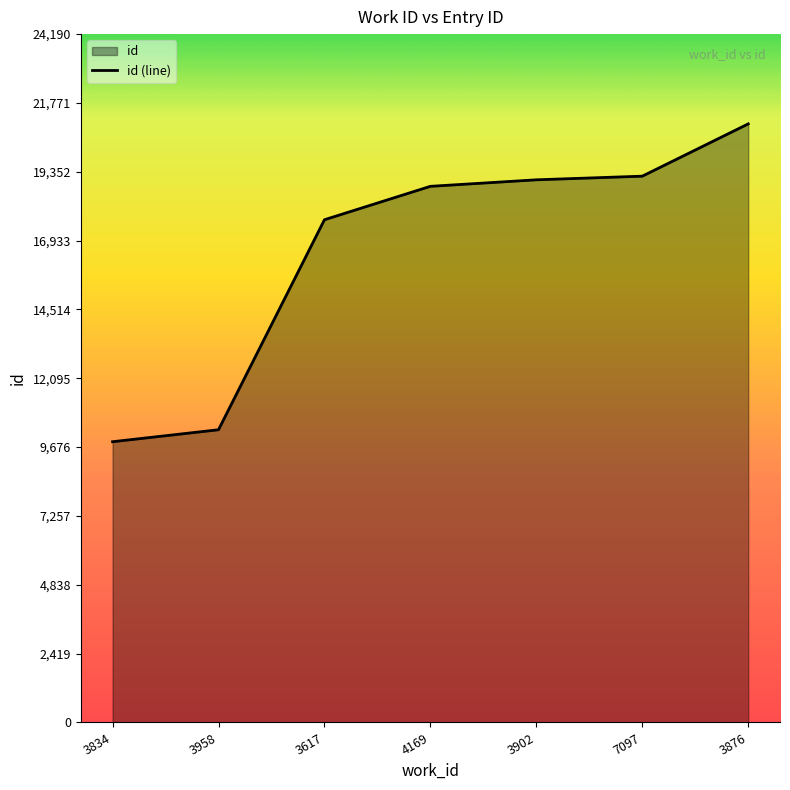

What is the difference between the values at 3902 and 3617?

1403